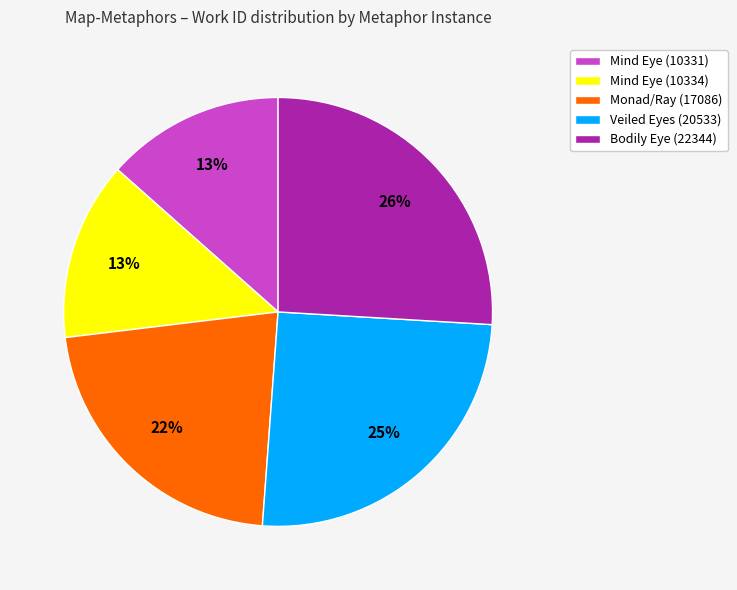

Does any single category account for the majority?

No